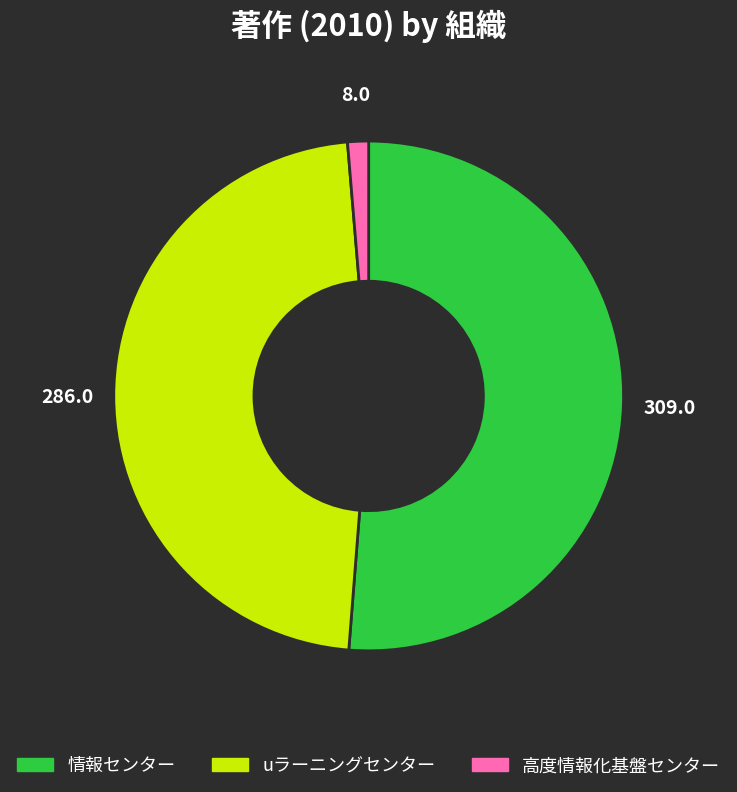

Rank the categories by value from lowest to highest.

高度情報化基盤センター, uラーニングセンター, 情報センター